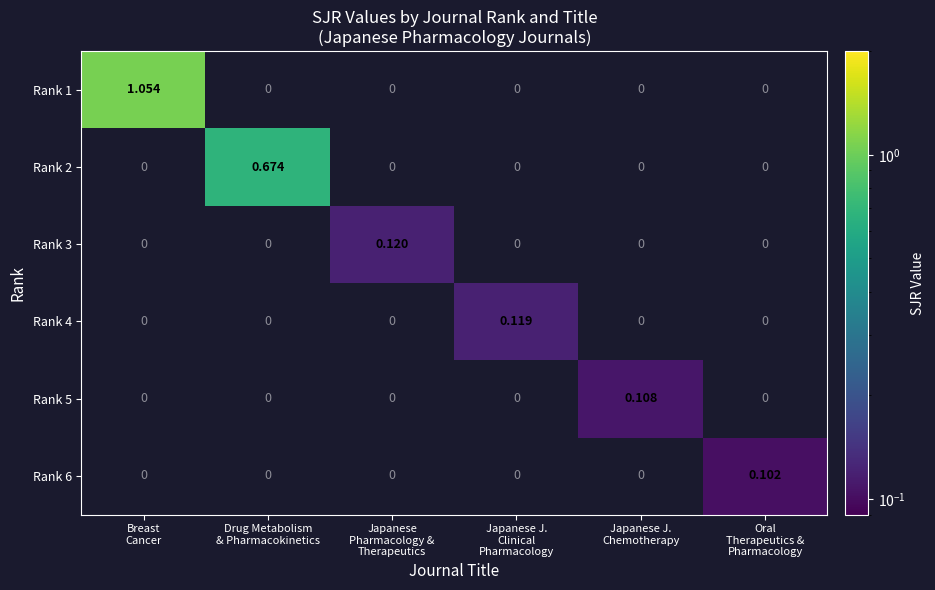

How many positive values does the Rank 1 series have?

1